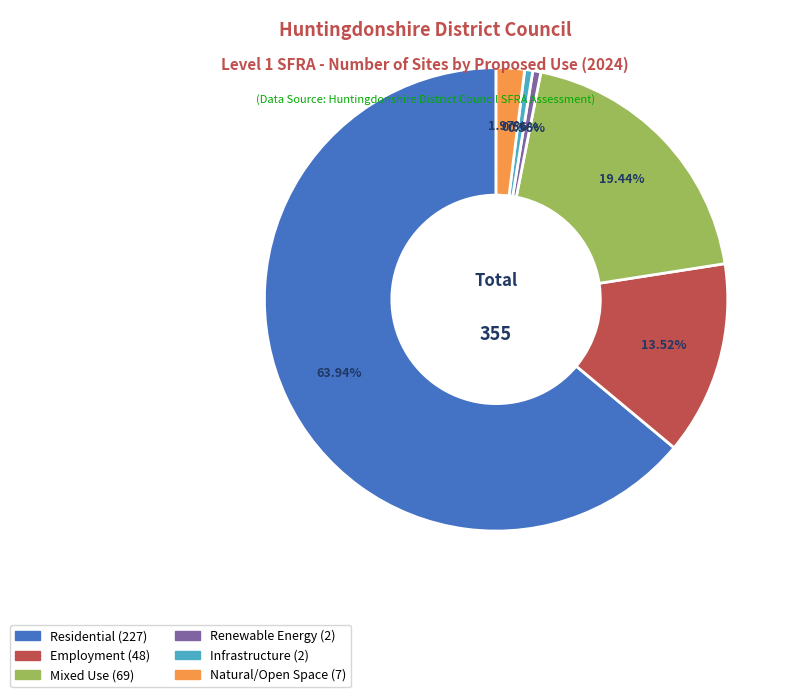

How many slices are in this pie chart?

6